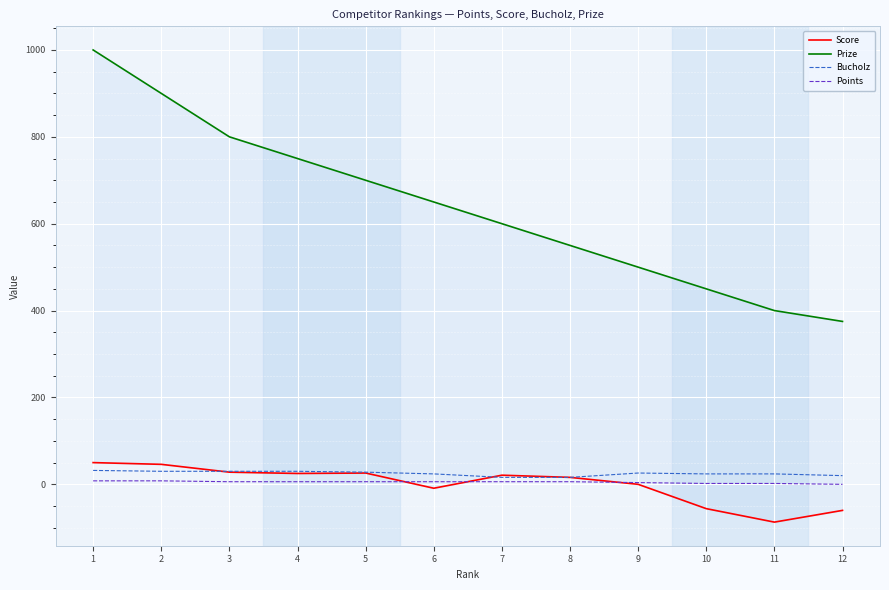

What are all the series names shown in the legend?

Score, Prize, Bucholz, Points